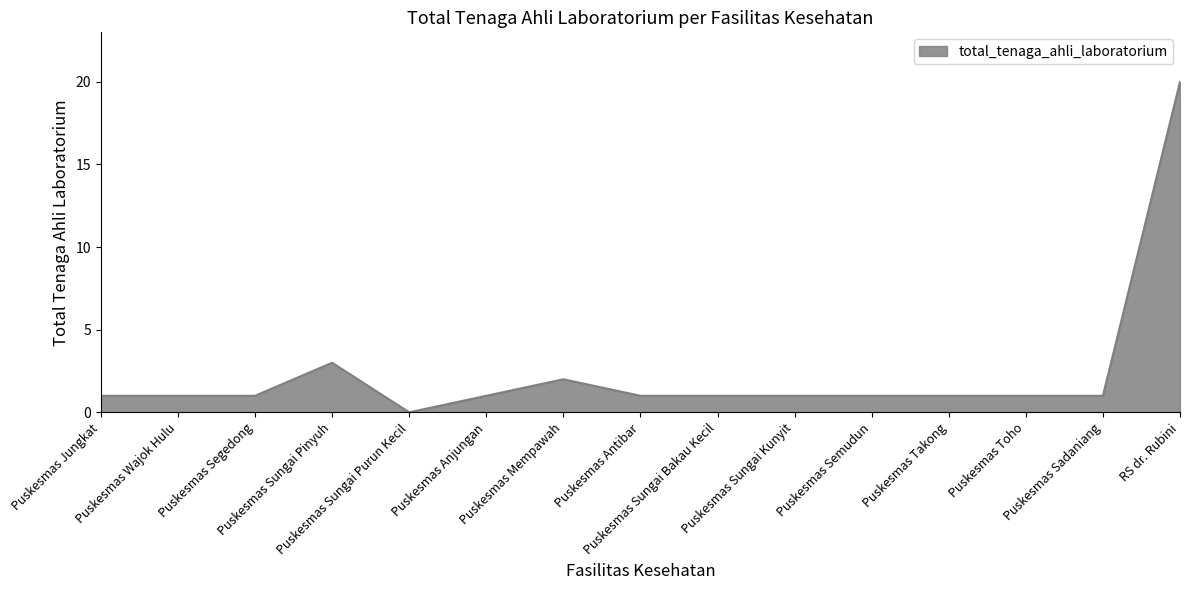

True or false: the data shows 1 at Puskesmas Sungai Kunyit.

True